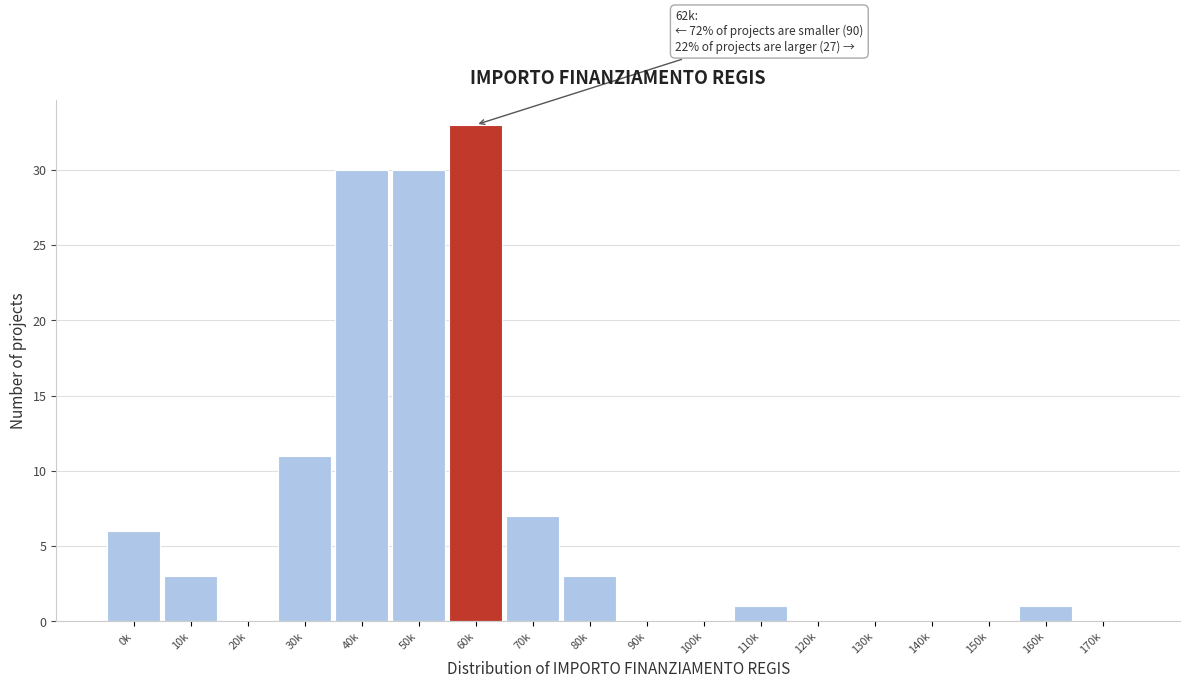

Reading left to right, what are all the values shown in this chart?

0k=6	10k=3	20k=0	30k=11	40k=30	50k=30	60k=33	70k=7	80k=3	90k=0	100k=0	110k=1	120k=0	130k=0	140k=0	150k=0	160k=1	170k=0